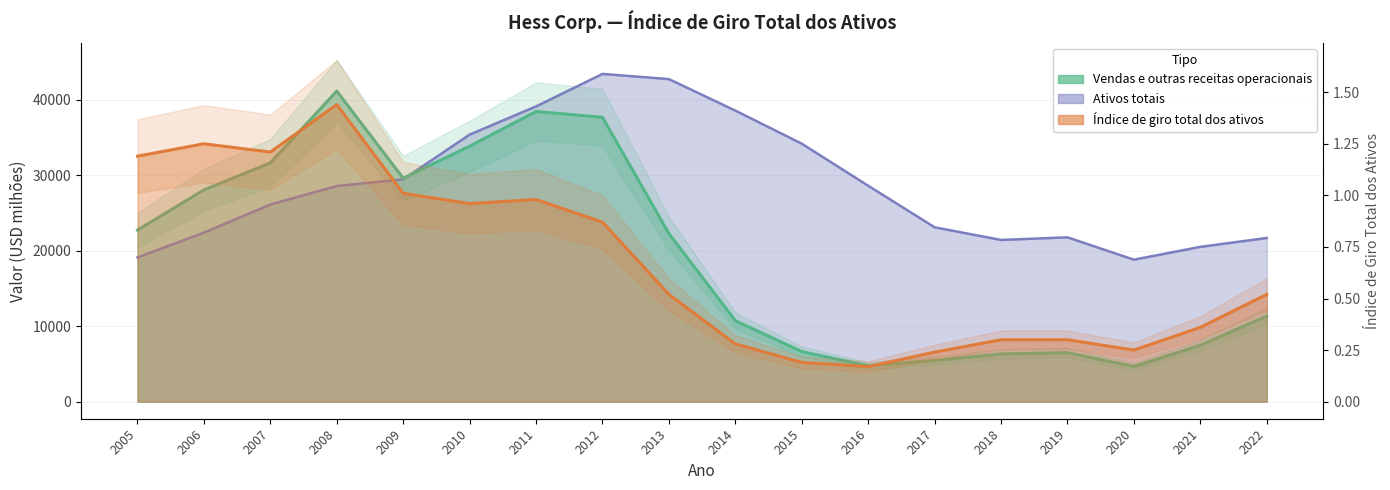

What is the value of the Vendas e outras receitas operacionais point at the 7th from the left?

38466.0